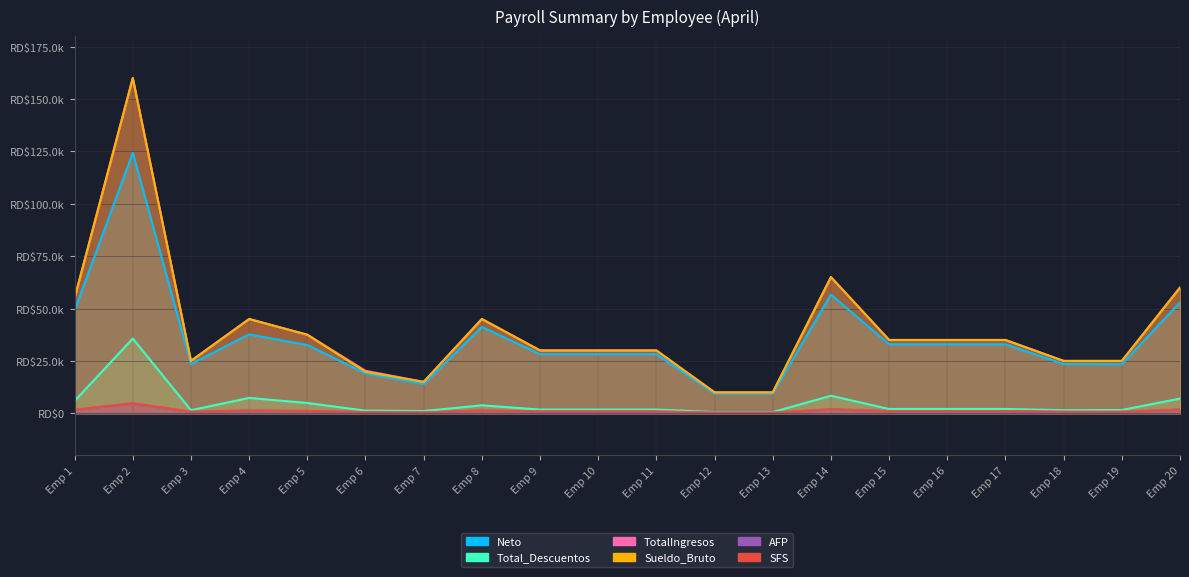

What is the difference between the maximum and minimum values in the AFP series?

4305.0